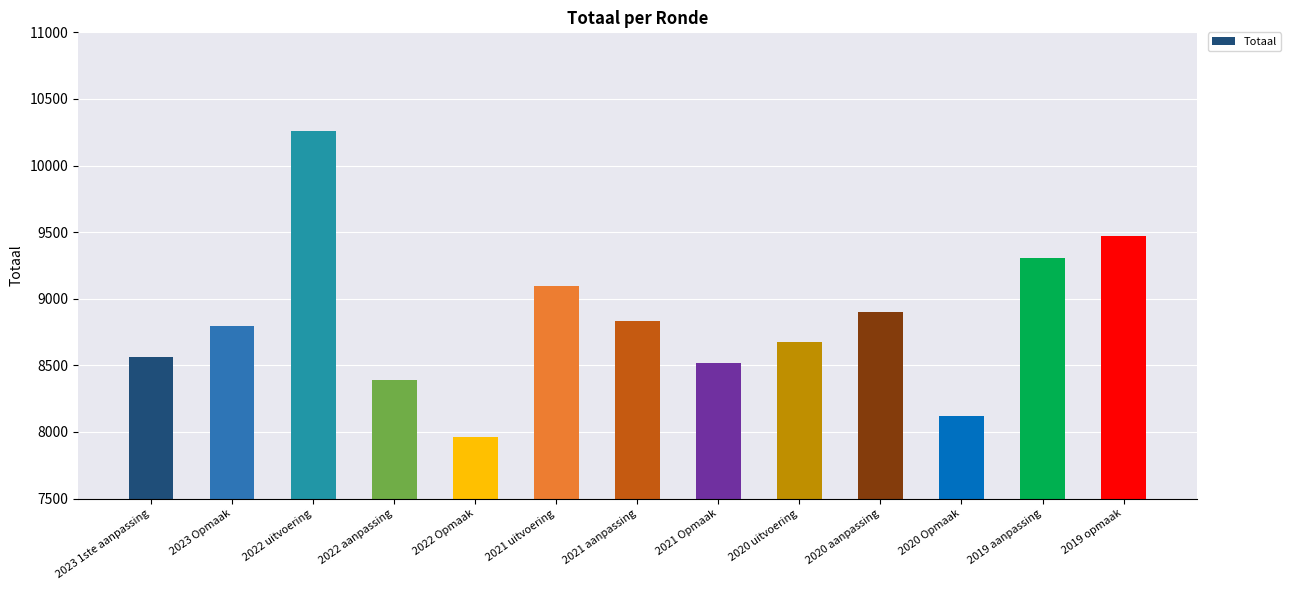

What is the label of the 6th bar from the left?

2021 uitvoering